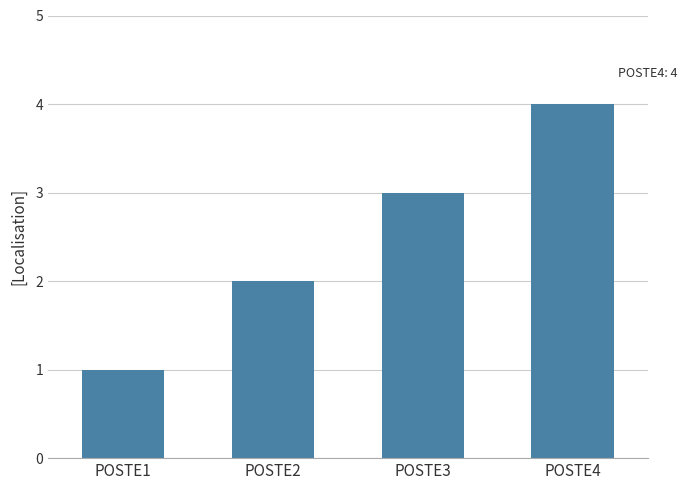

Does the chart contain stacked bars?

No